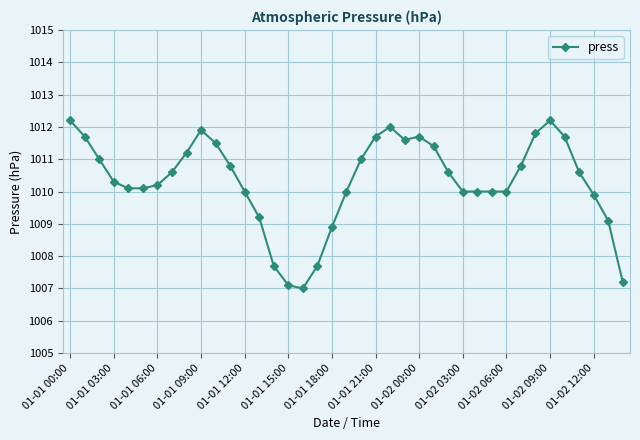

Does the chart have visible grid lines?

Yes